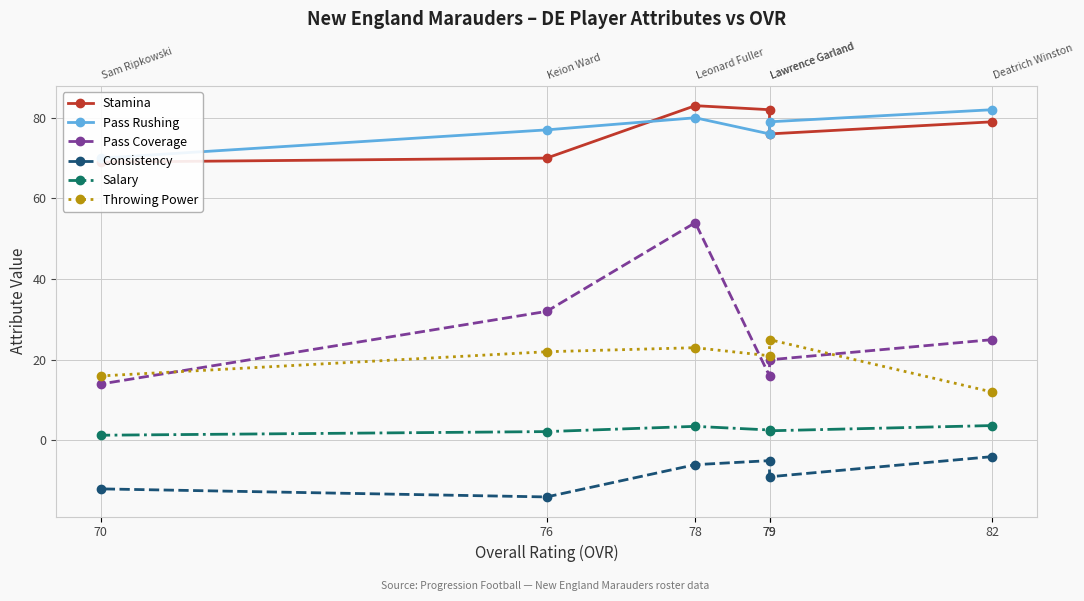

Which category has the highest value across all series?

78